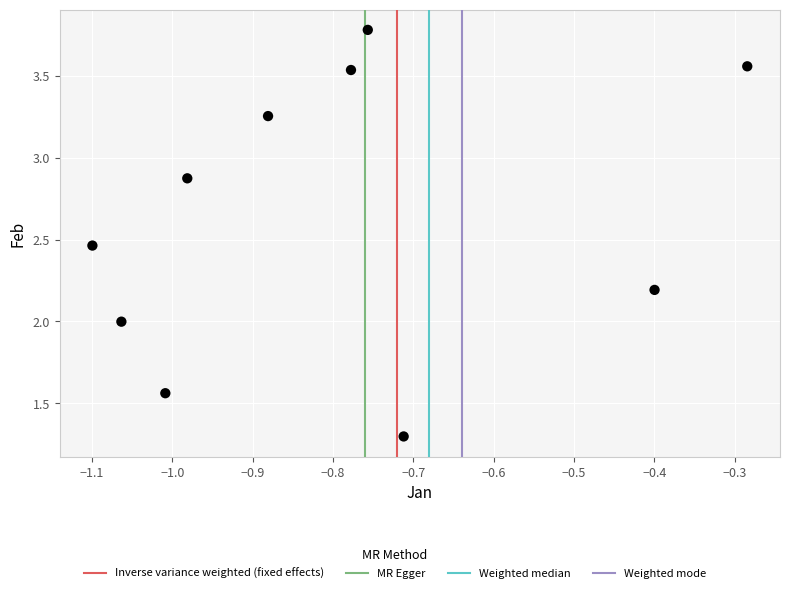

What is the average Y value?

2.7